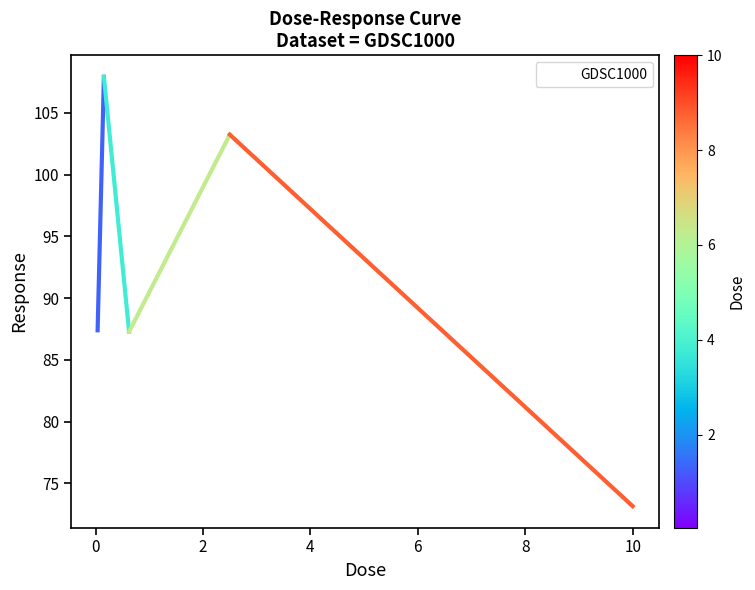

What is the maximum value shown in the chart?

107.9